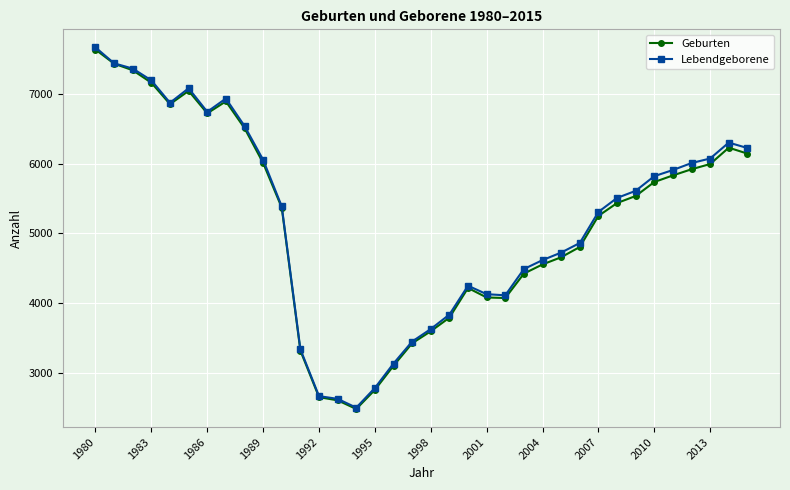

What is the smallest value displayed?

2485